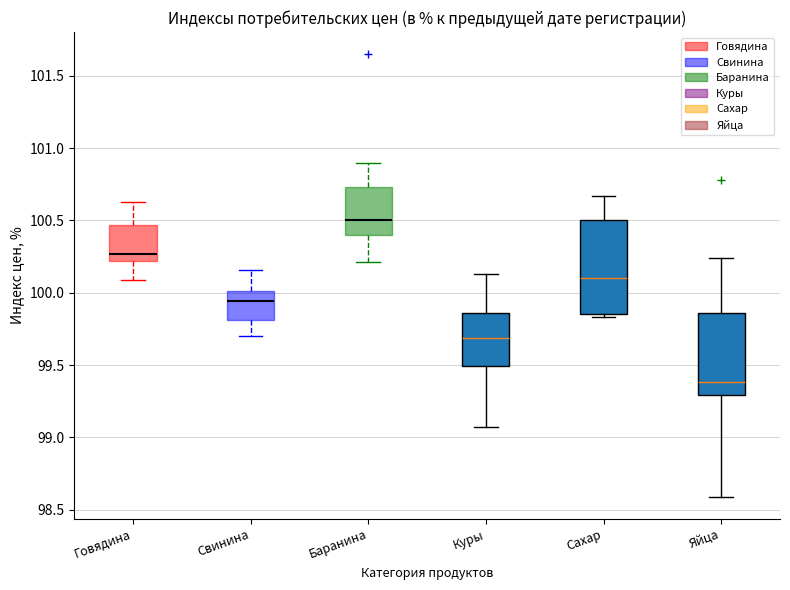

Comparing the boxes themselves (not the whiskers), which one is the tallest?

Сахар